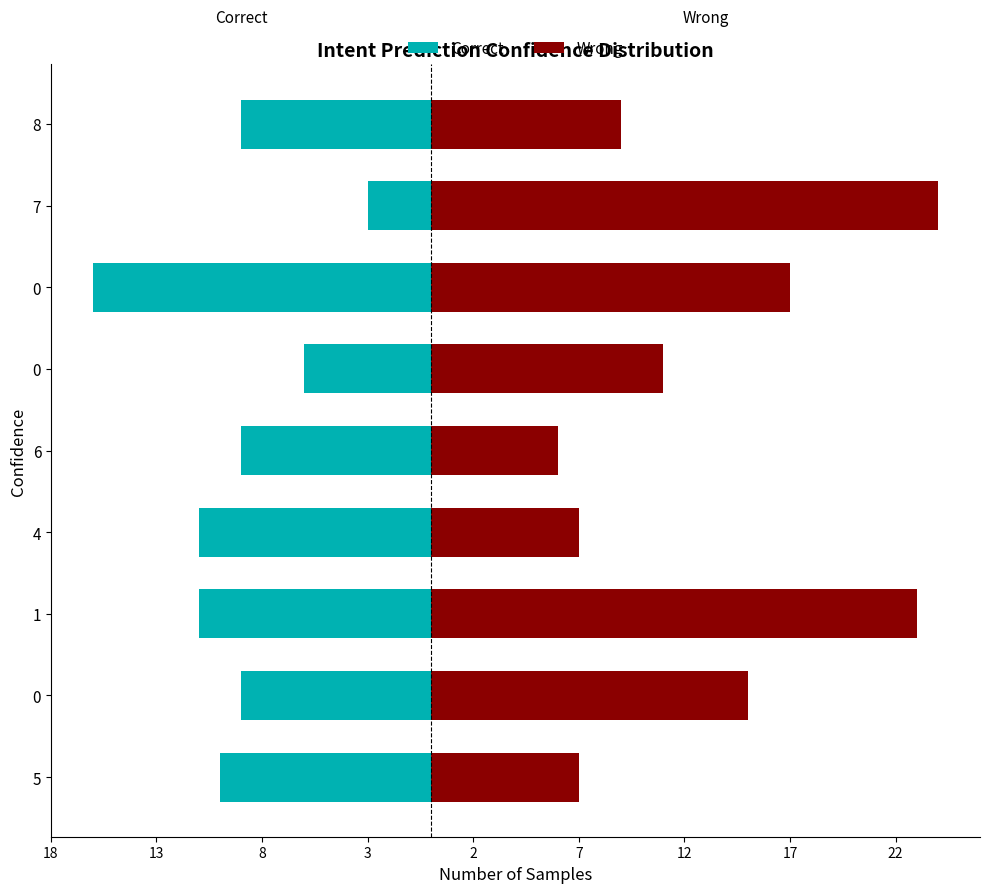

List the series in order of their peak value, lowest first.

Correct, Wrong